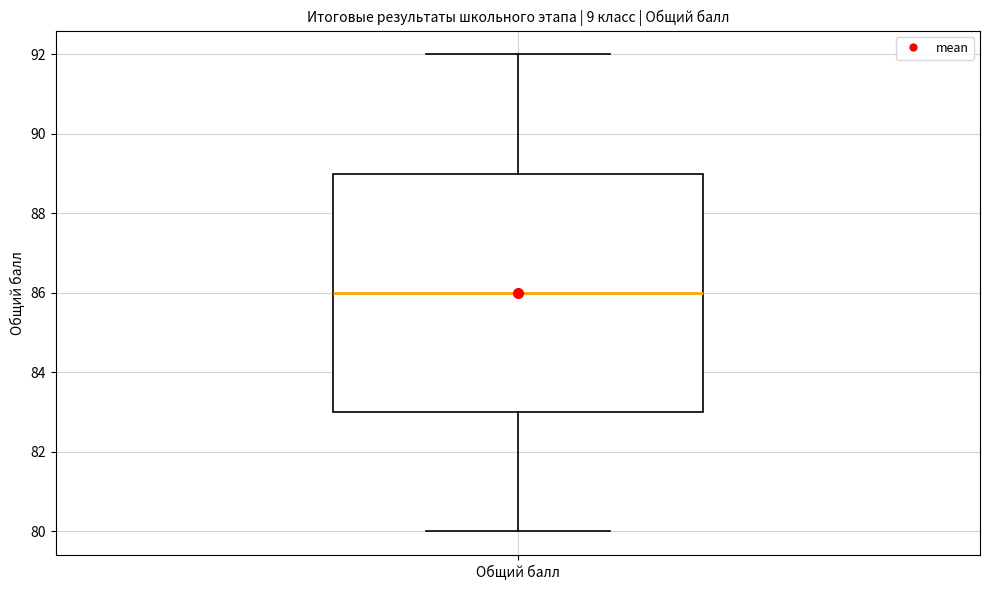

Where does the lower whisker of the box for Общий балл end on the y-axis? The values are not printed on the chart, so give them approximately, as read against the axis.

80